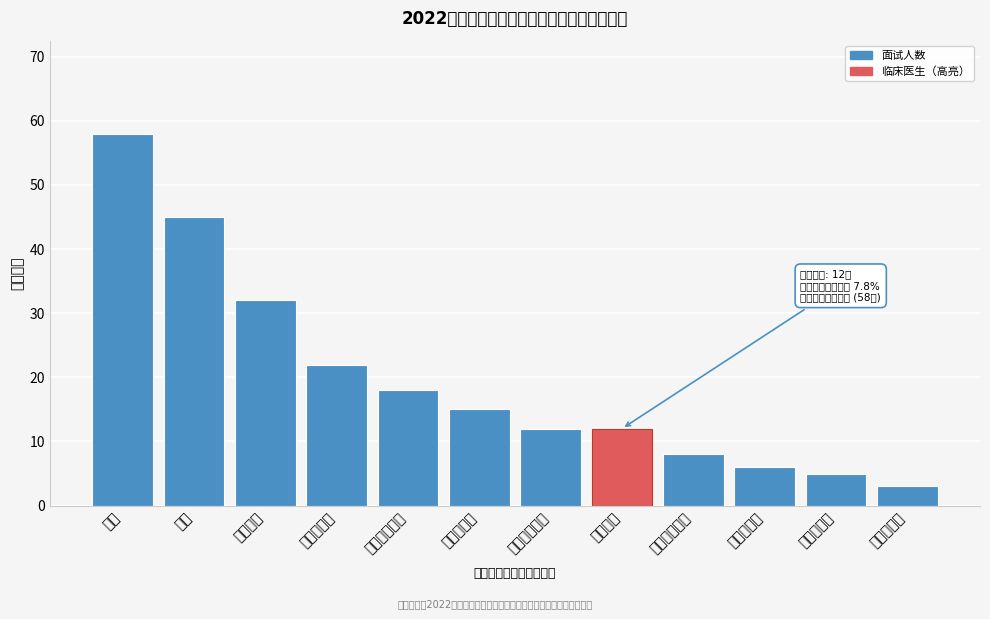

Reading right to left, what are all the values shown in this chart?

医学检验员=3	建设管理员=5	自然资源员=6	人社工作人员=8	临床医生=12	文化工作人员=12	林业技术员=15	民政工作人员=18	农业技术员=22	其他岗位=32	教师=45	护士=58